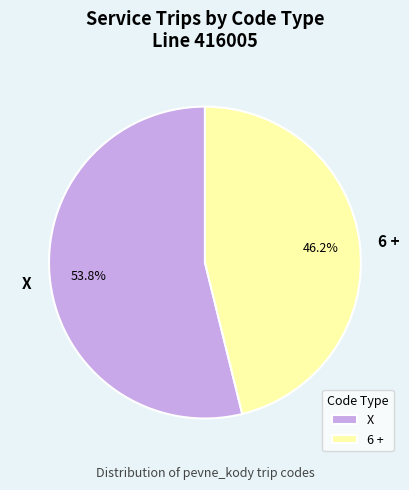

How many slices are in this pie chart?

2